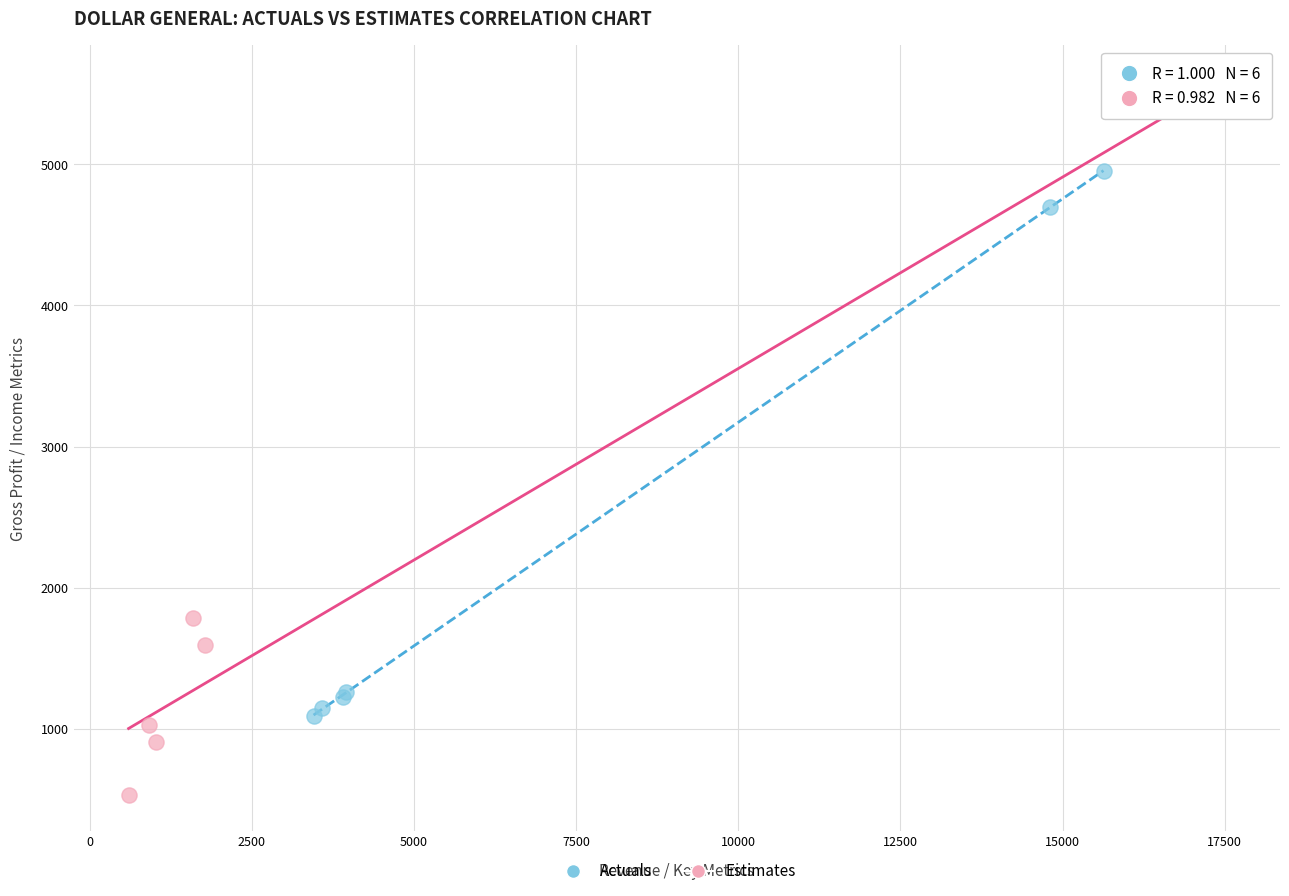

What are all the series names shown in the legend?

Actuals, Estimates